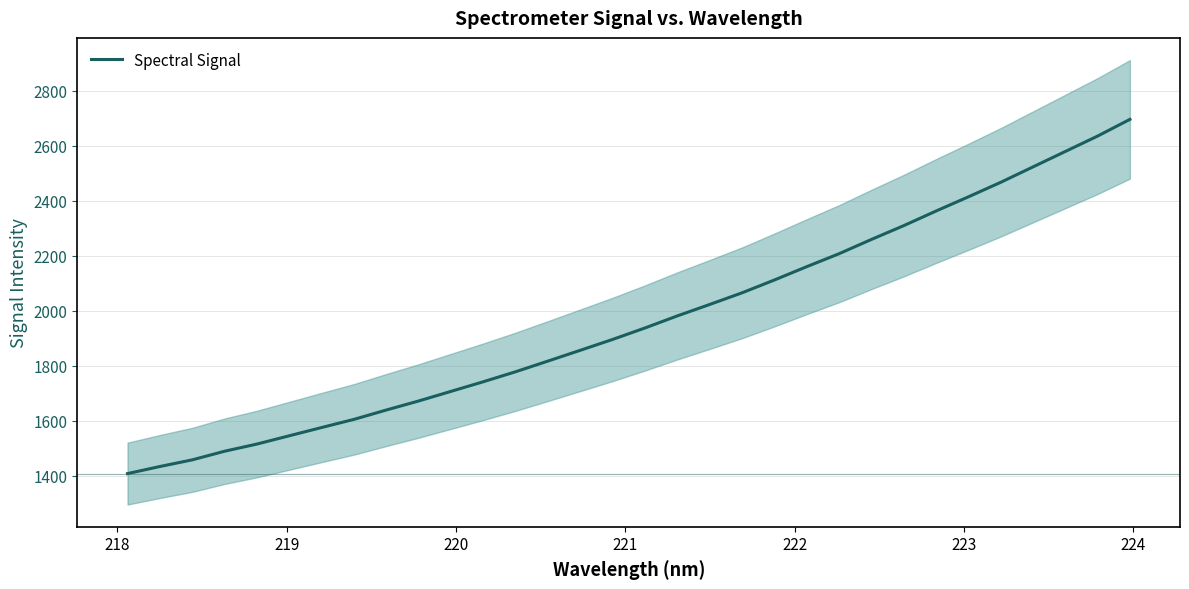

What is the highest value of the Spectral Signal series?

2696.6